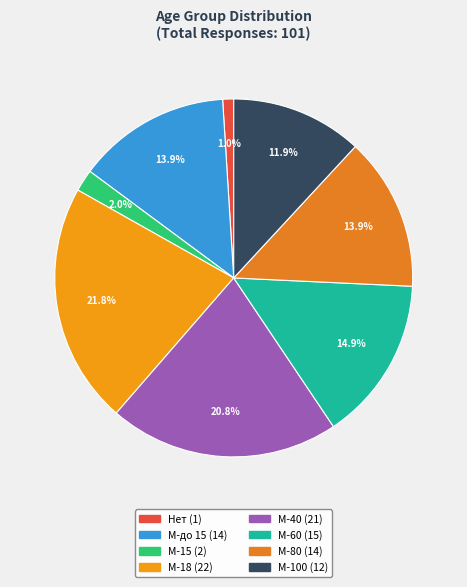

Between М-15 and М-100, which is larger?

М-100